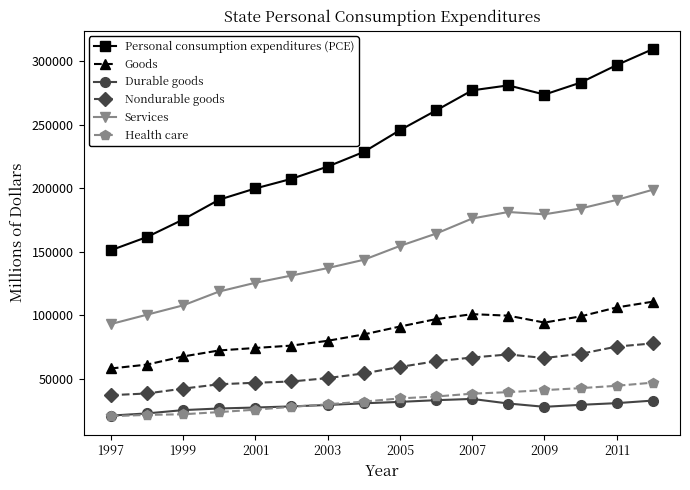

What is the value of the Services point at the 12th from the left?

181387